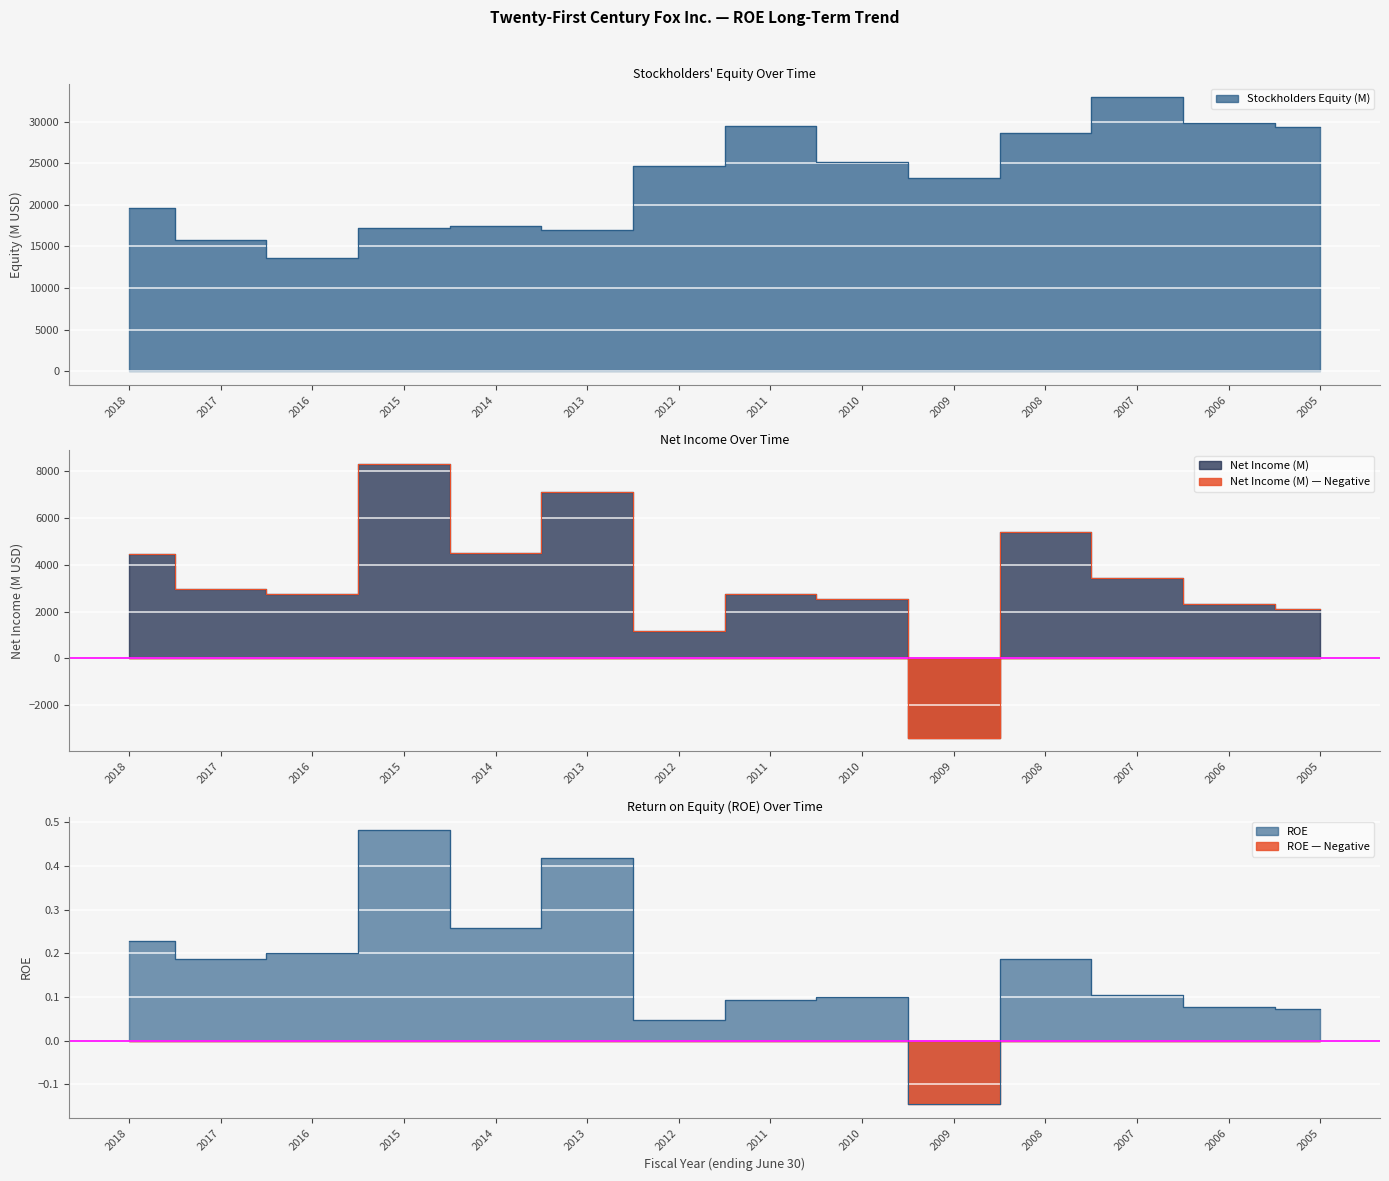

What is the difference between the Stockholders Equity (M) values at 2017 and 2016?

2061.0